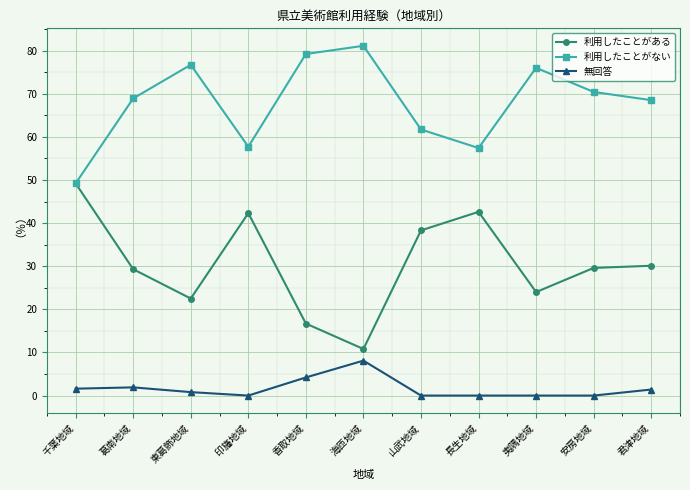

What is the difference between the 利用したことがない values at 海匝地域 and 東葛飾地域?

4.4